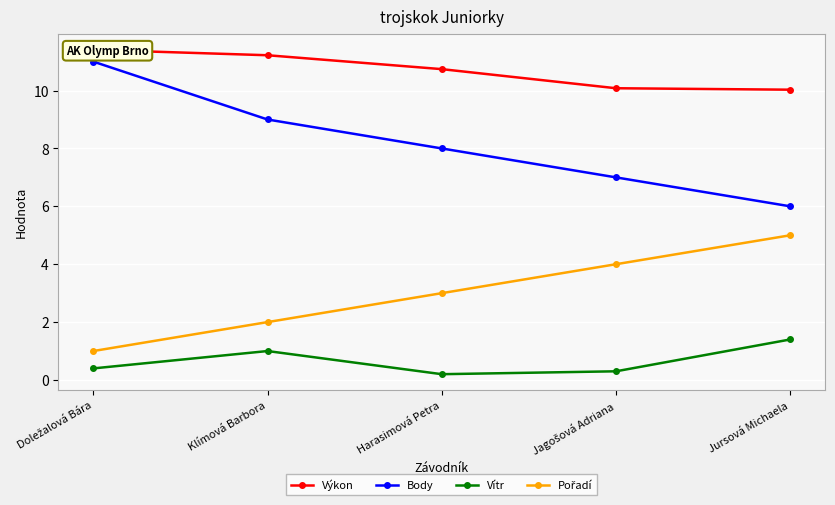

What is the difference between the highest and lowest values at Harasimová Petra?

10.5